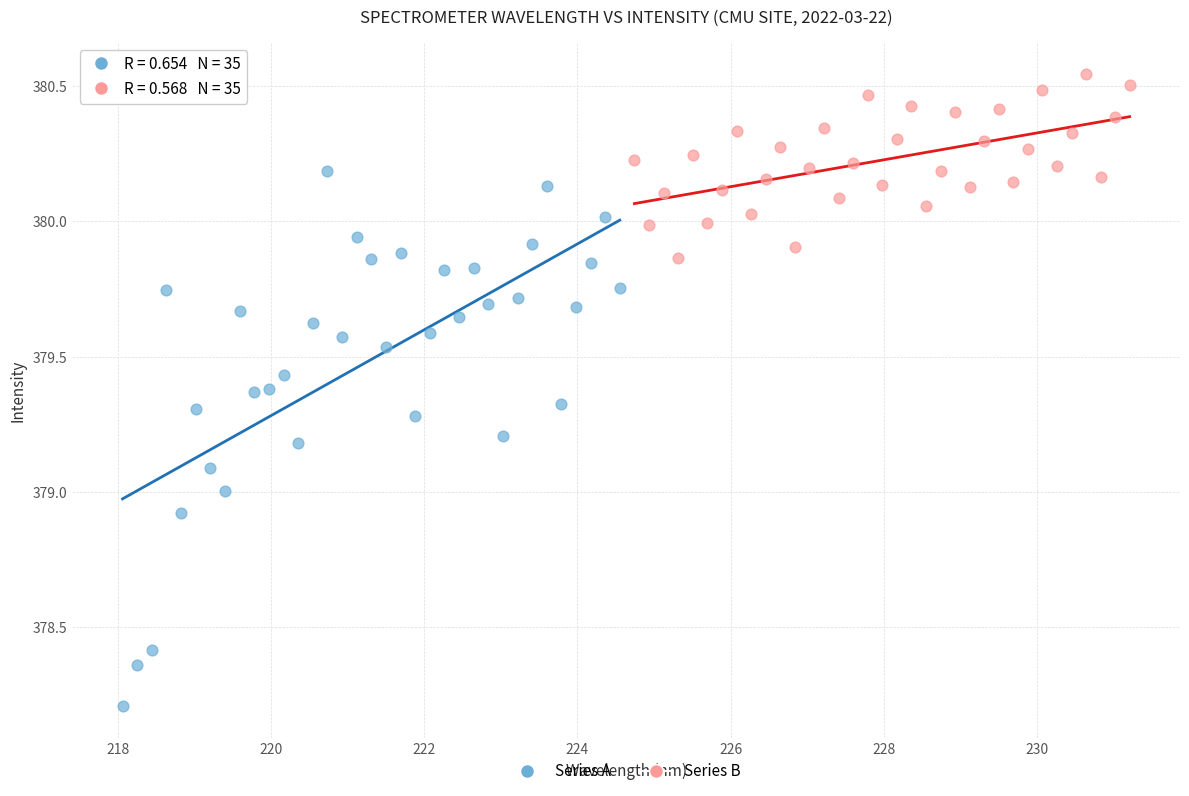

Which series reaches the minimum Y coordinate?

Series A